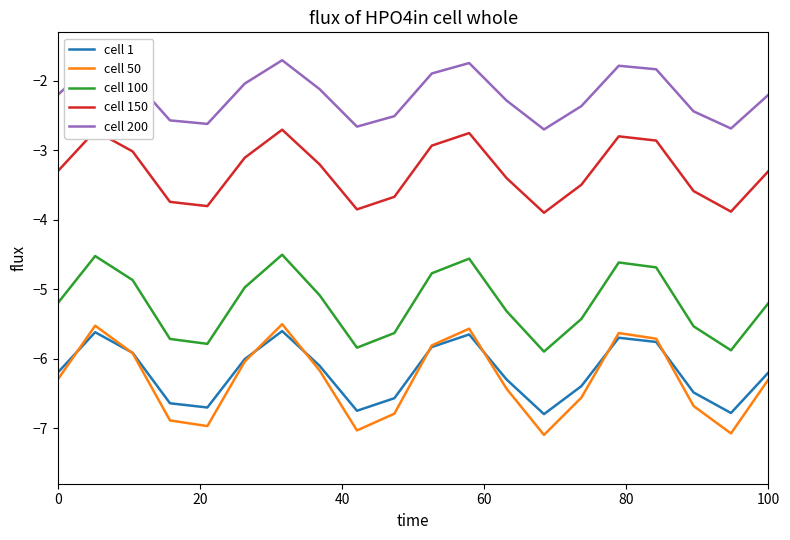

True or false: cell 1 and cell 200 intersect in this chart.

False